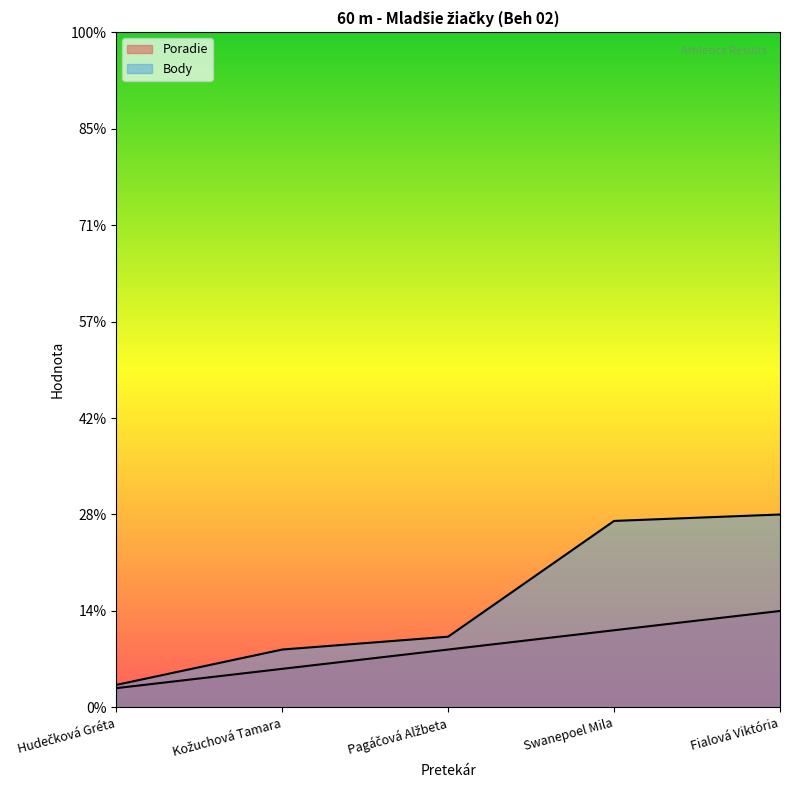

Reading left to right, list all the values displayed in this chart.

Poradie: 1.0	2.0	3.0	4.0	5.0
Body: 1.2	3.0	3.7	9.7	10.0